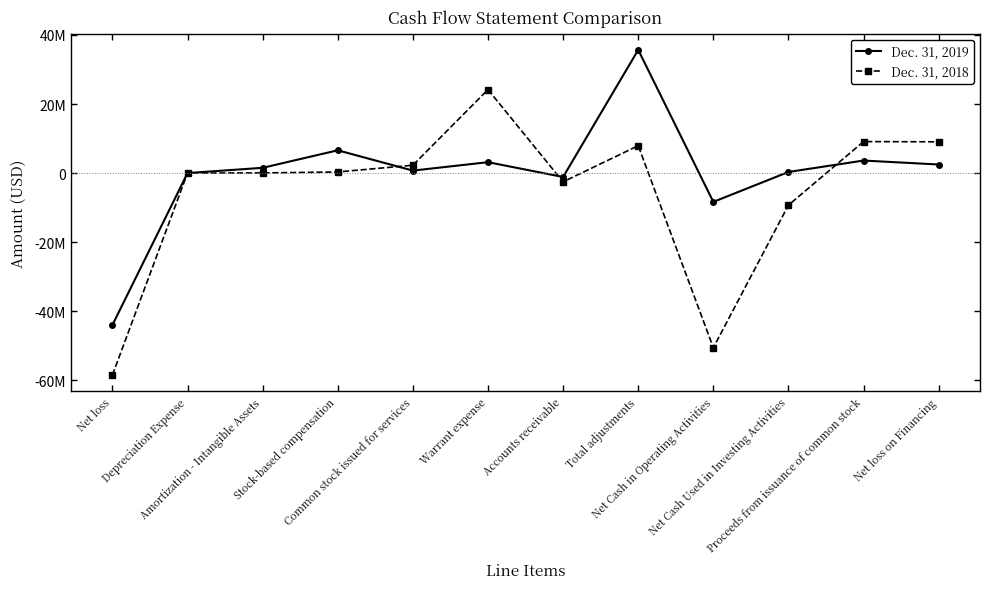

Rank the categories by Dec. 31, 2018 value from lowest to highest.

Net loss, Net Cash in Operating Activities, Net Cash Used in Investing Activities, Accounts receivable, Depreciation Expense, Amortization - Intangible Assets, Stock-based compensation, Common stock issued for services, Total adjustments, Net loss on Financing, Proceeds from issuance of common stock, Warrant expense